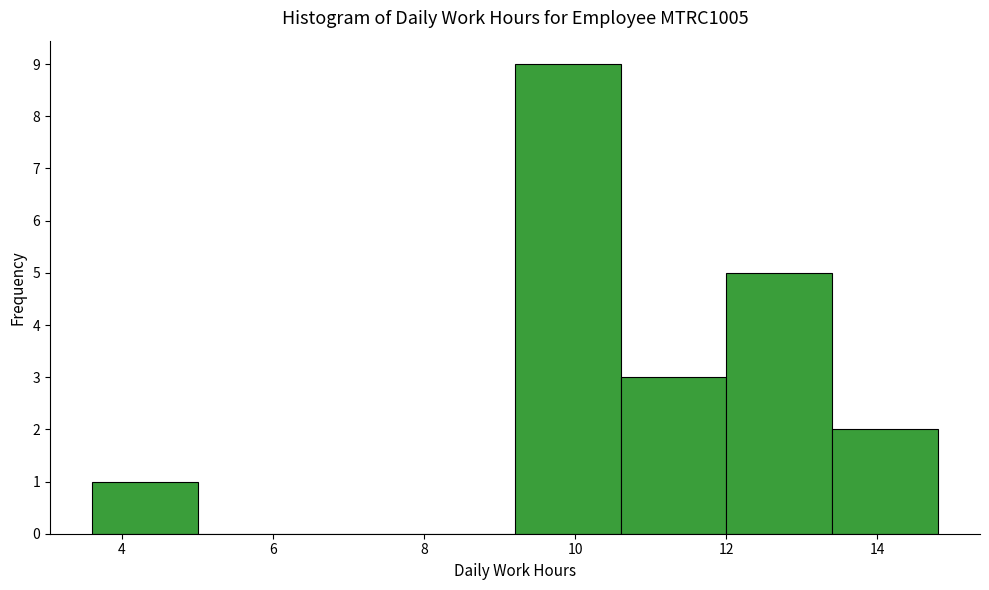

Reading left to right, list every bar in this chart as the range it spans on the x-axis followed by its height. Neither the bar edges nor the heights are printed on the chart, so give them approximately, as read against the axes.

3.6 to 5.0: 1
5.0 to 6.4: 0
6.4 to 7.8: 0
7.8 to 9.2: 0
9.2 to 10.6: 9
10.6 to 12.0: 3
12.0 to 13.4: 5
13.4 to 14.8: 2